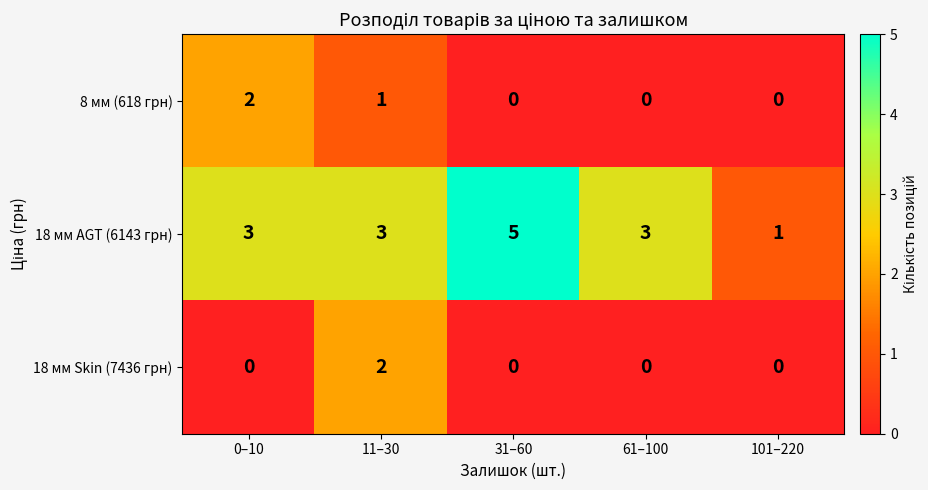

Which series has the largest total across all categories?

18 мм AGT (6143 грн)